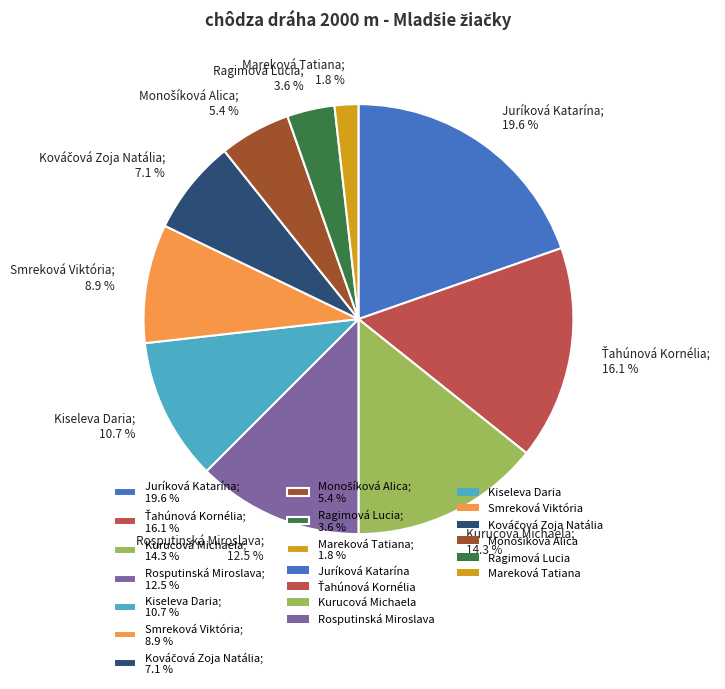

Is it true that Juríková Katarína is 30% of the pie?

False